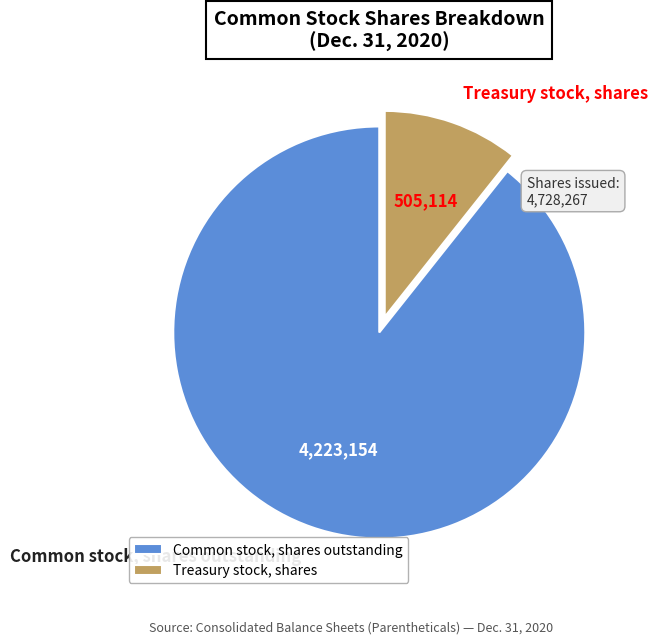

Which has a higher value, Common stock, shares outstanding or Treasury stock, shares?

Common stock, shares outstanding